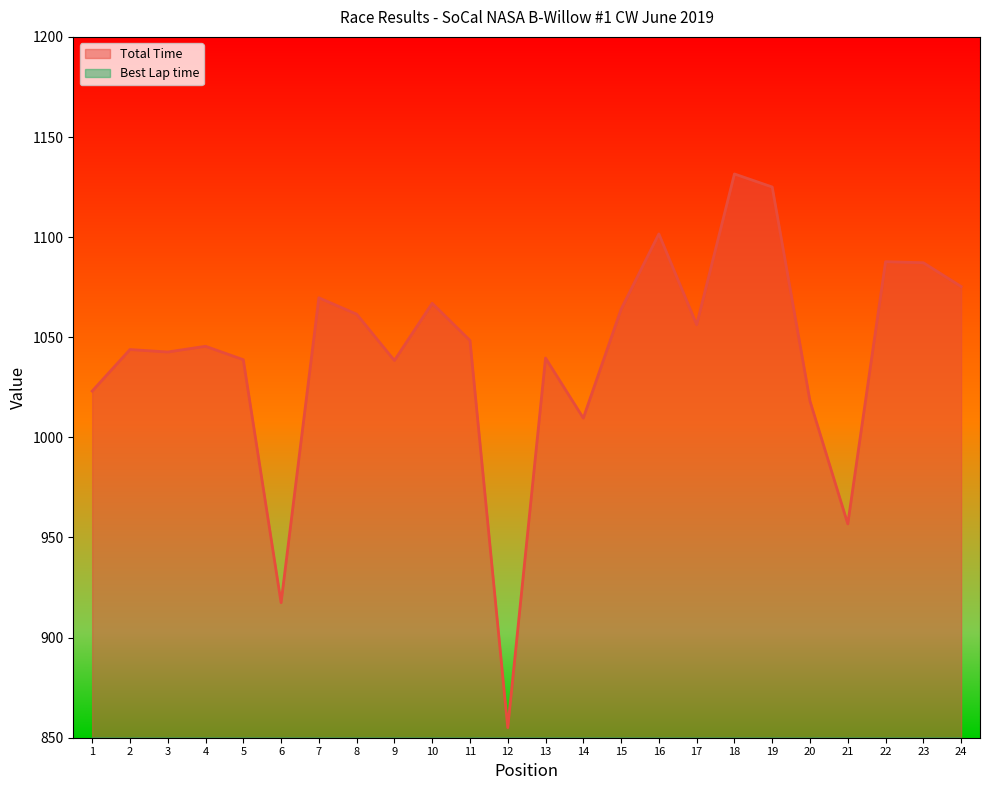

List the series in order of their overall mean, lowest first.

Best Lap time, Total Time